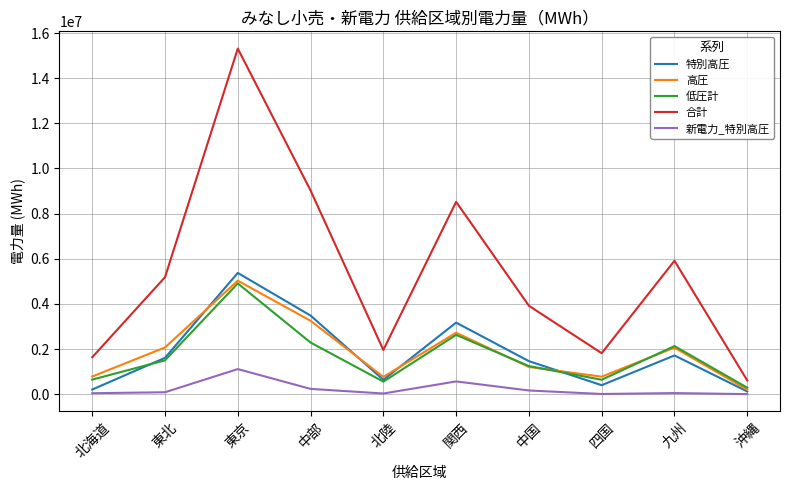

What is the total value across all series at 北陸?

3950001